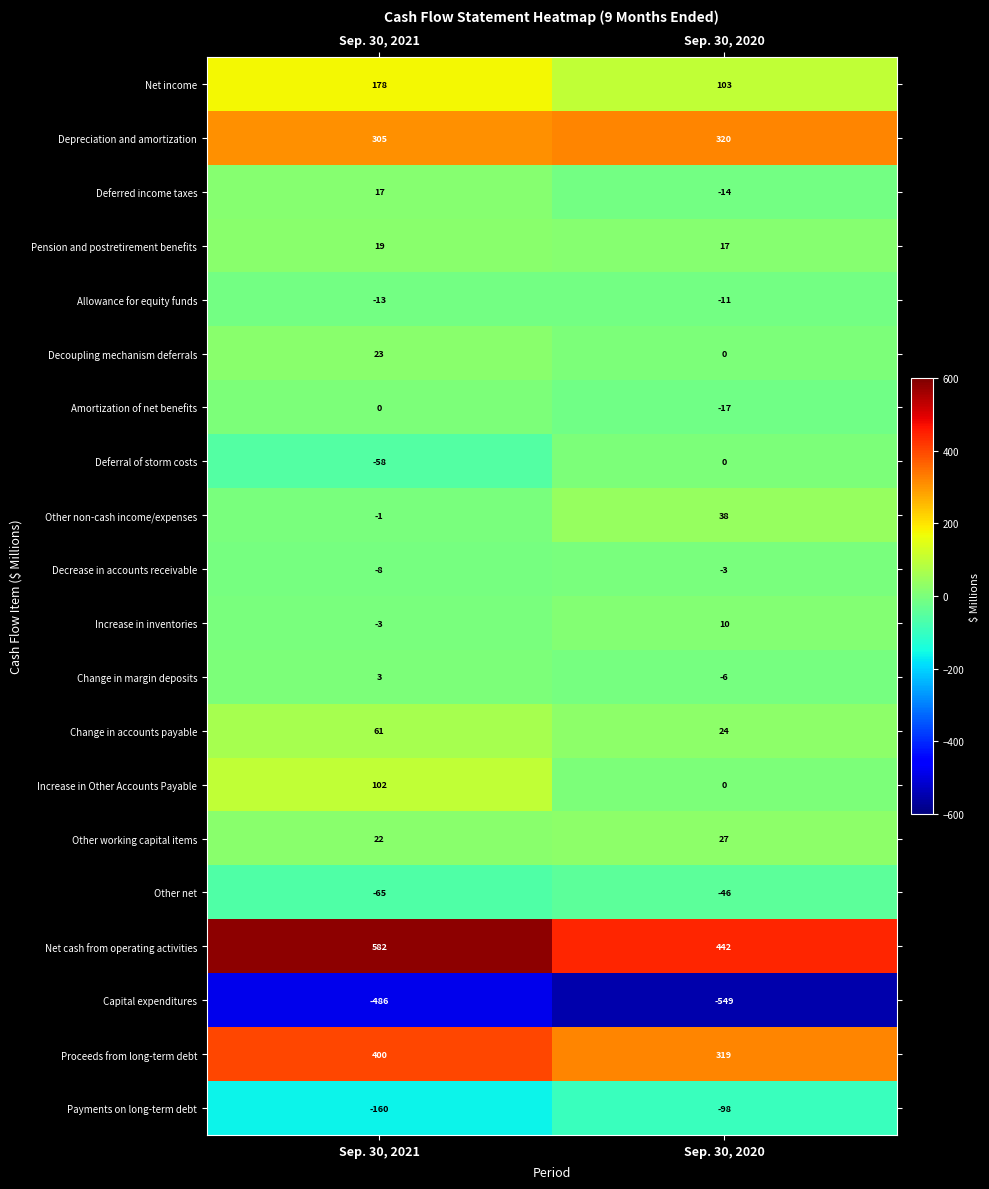

How many categories are shown in the chart?

2